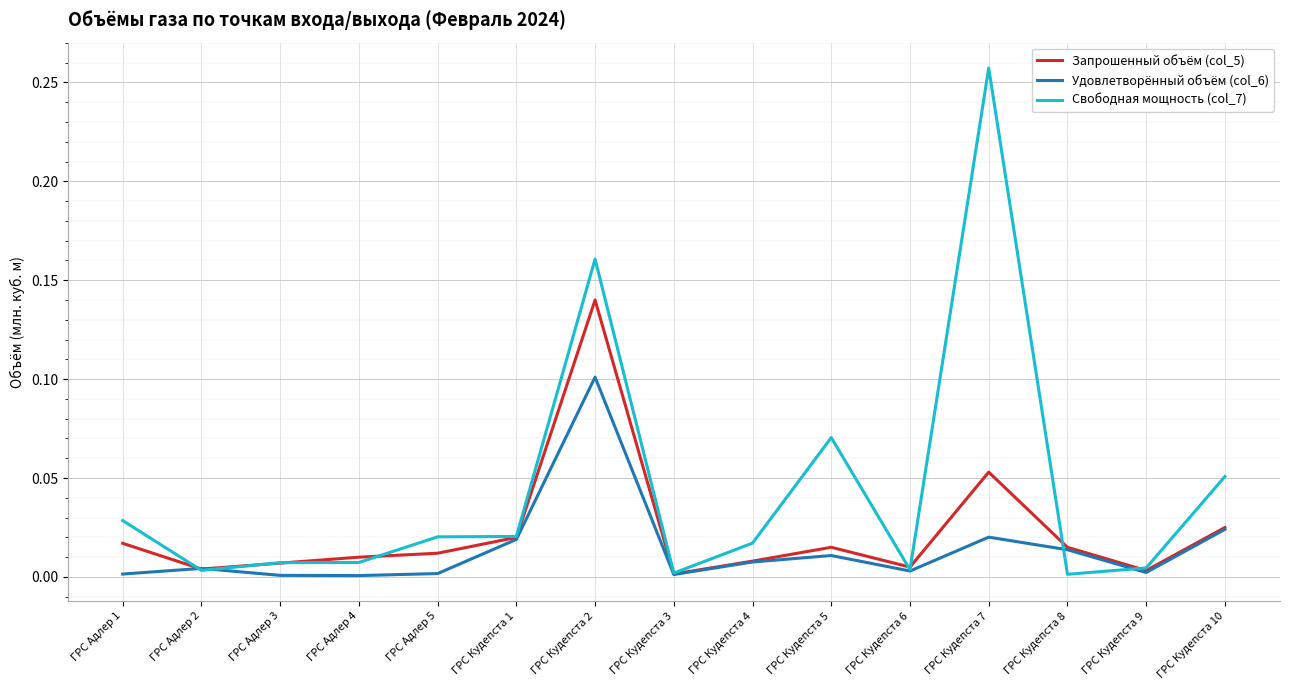

Rank the series by their maximum value, from highest to lowest.

Свободная мощность (col_7), Запрошенный объём (col_5), Удовлетворённый объём (col_6)